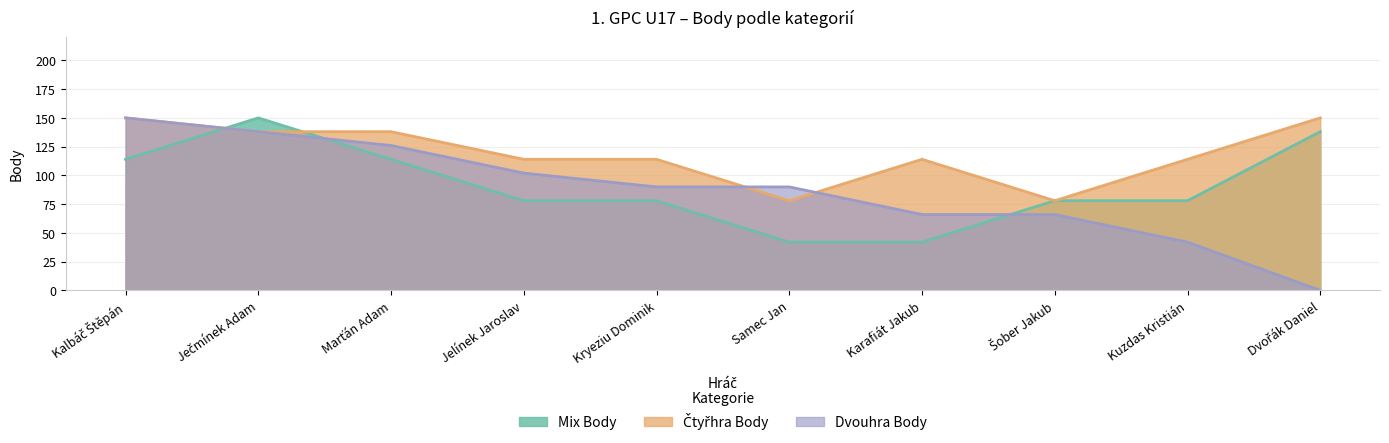

Is it true that Mix Body equals 32 at Kryeziu Dominik?

False